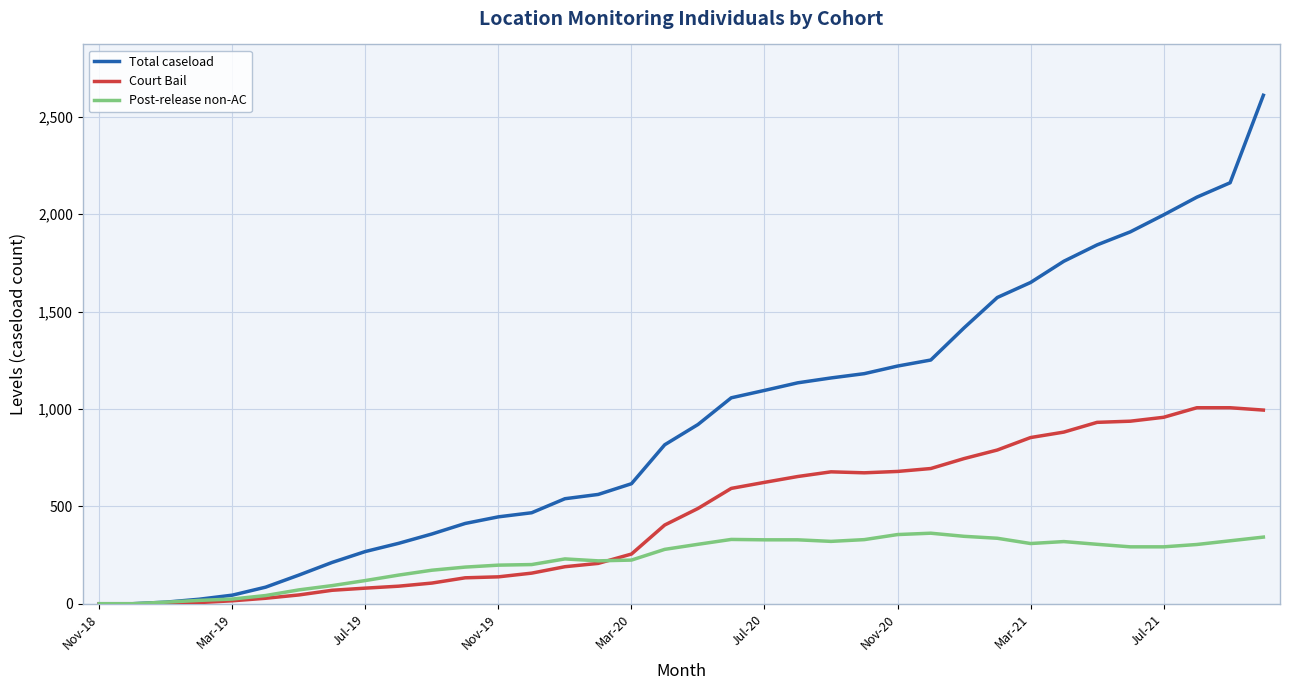

How many values in the Total caseload series are below 920?

18